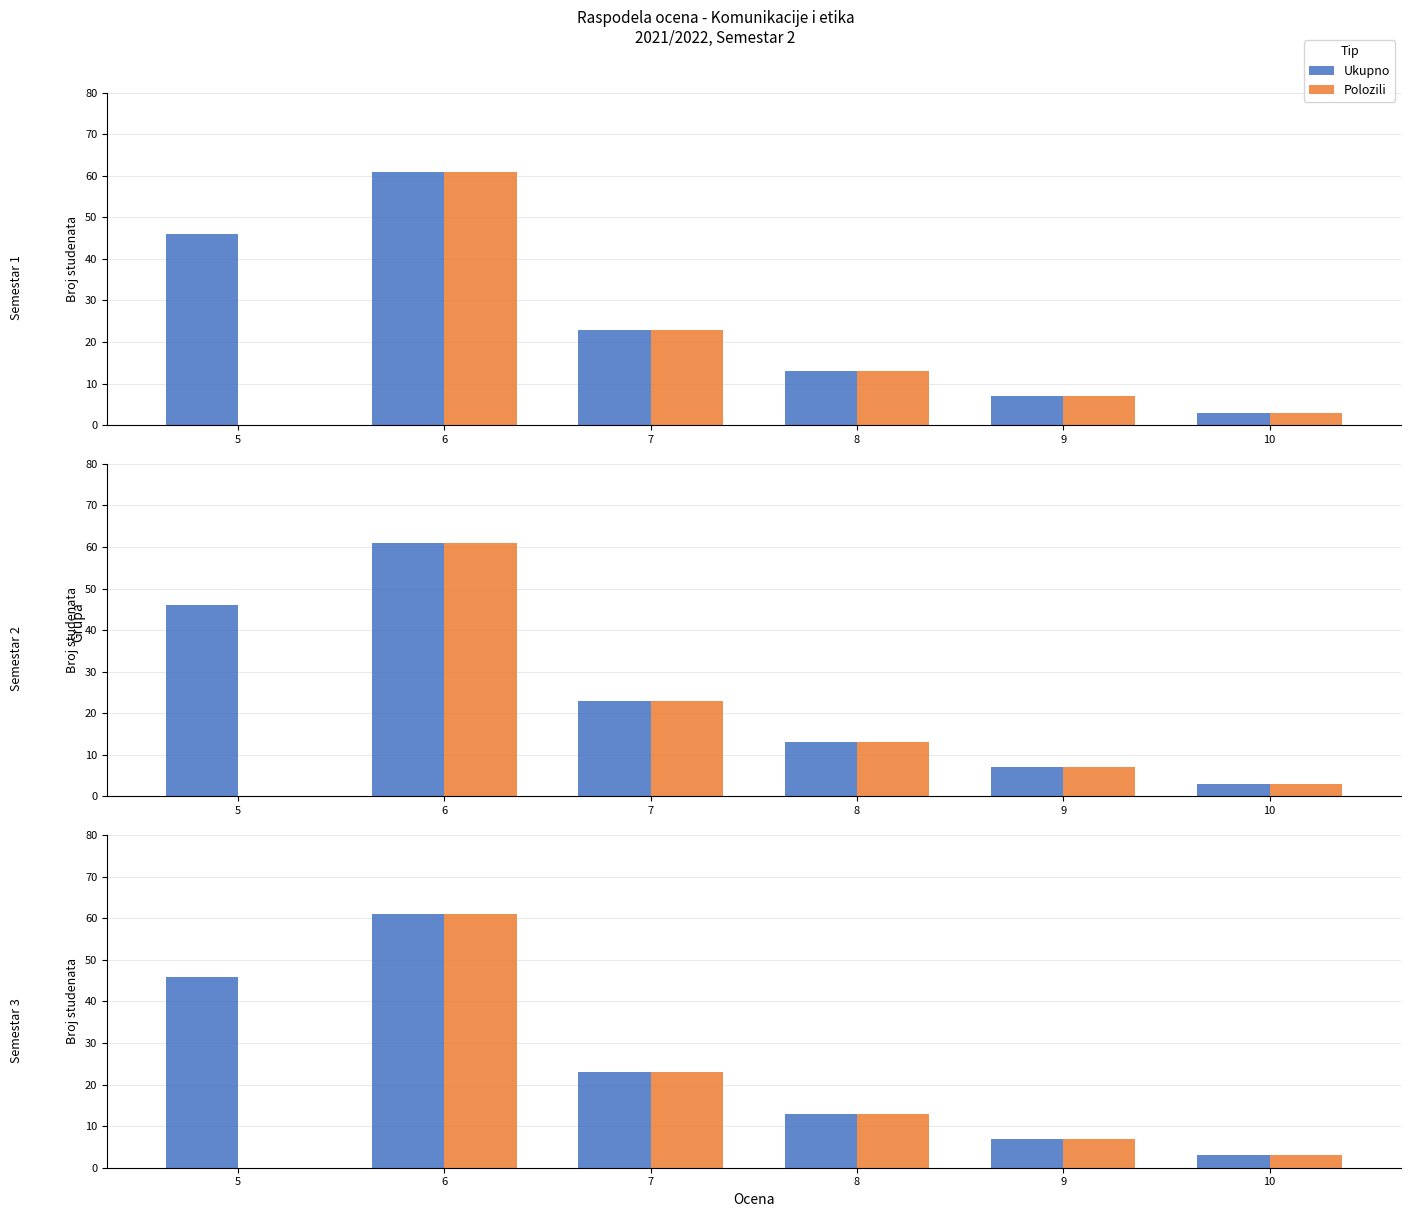

Which series changed the most between 5 and 10?

Ukupno